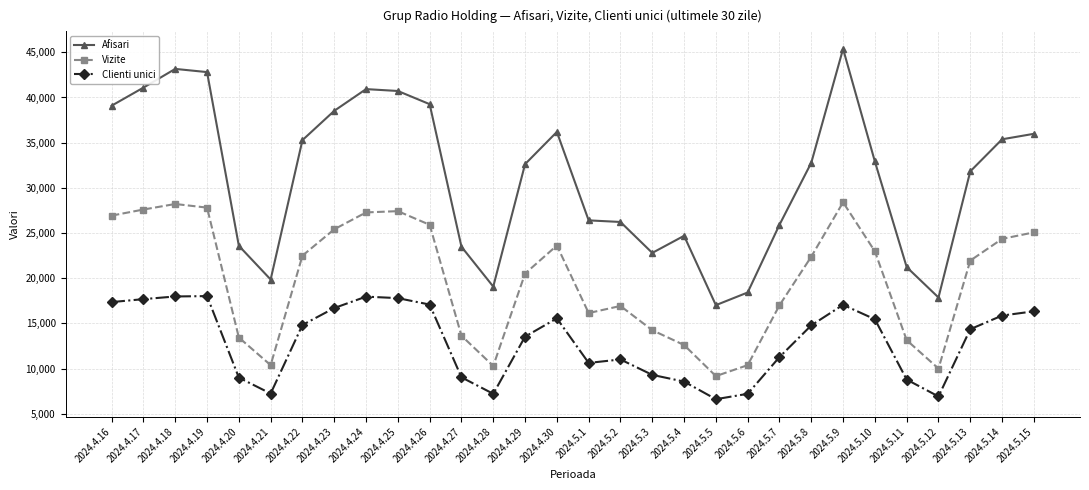

What is the spread (max minus min) of values at 2024.4.25?

22925